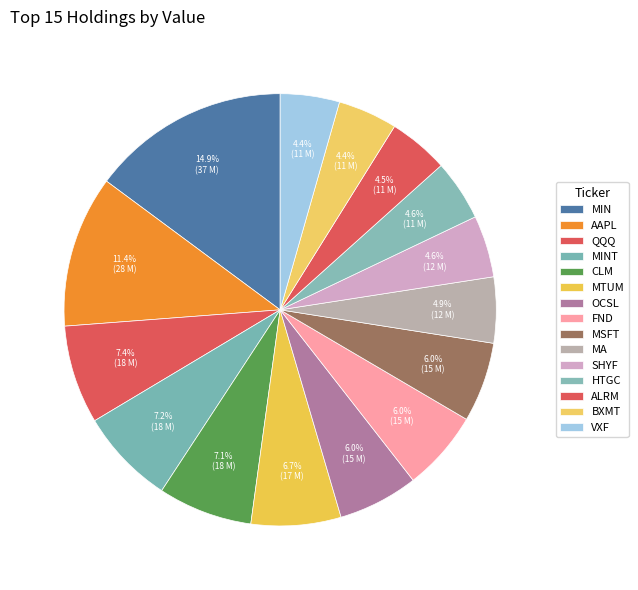

Does BXMT represent more than half of the total?

No